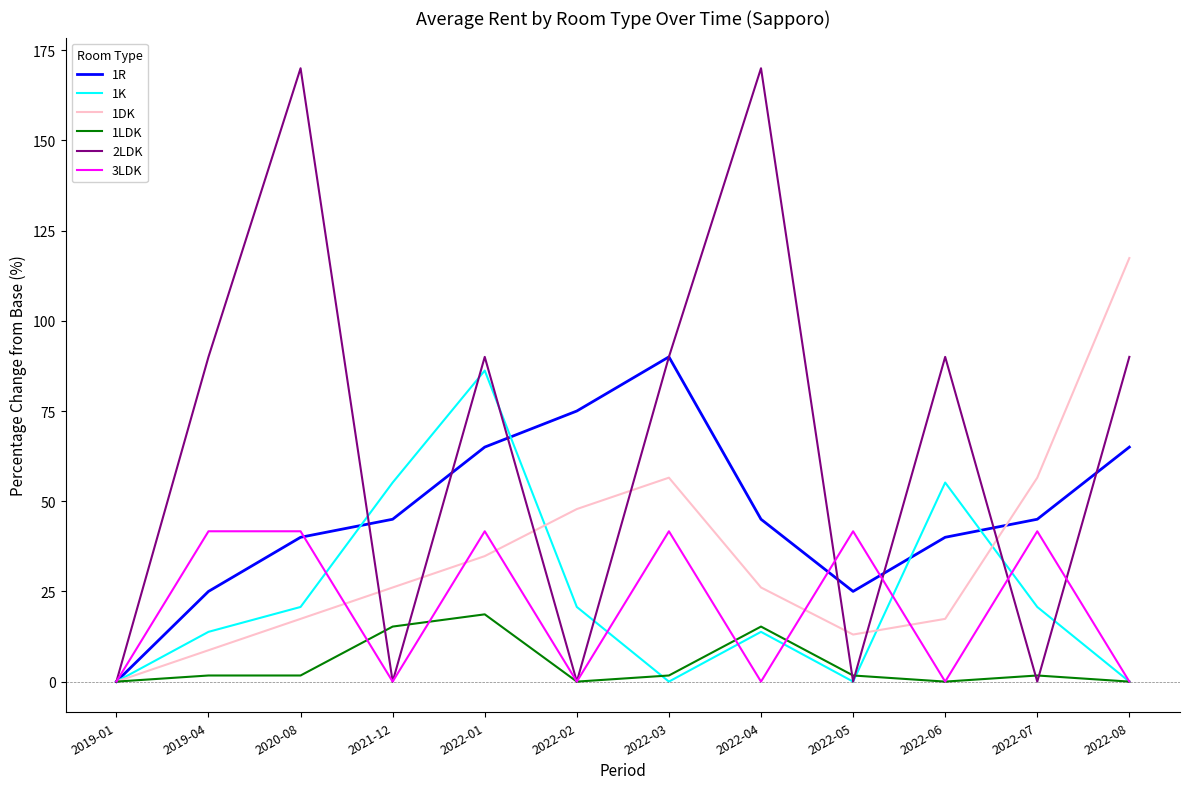

At which category is the sum across all series the highest?

2022-01